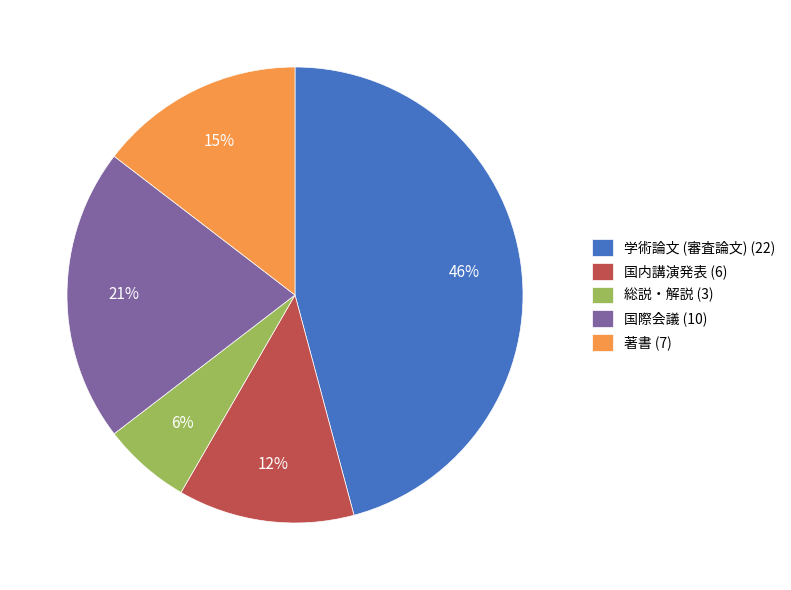

Is the sum of 国際会議 (10) and 国内講演発表 (6) greater than half?

No